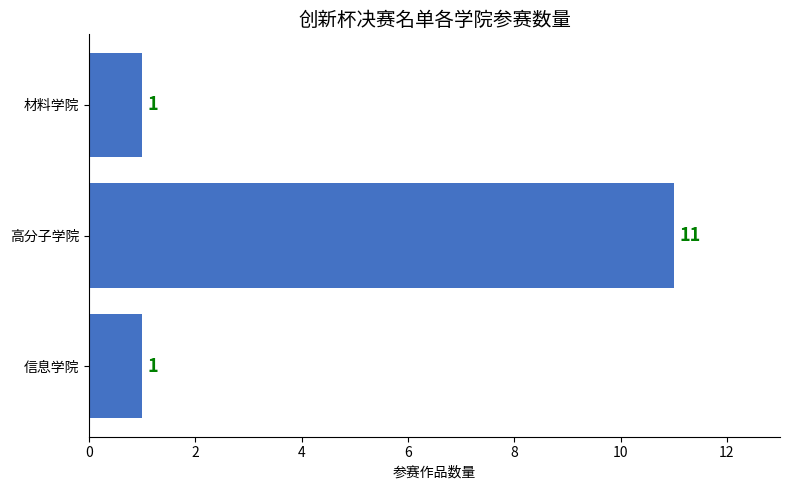

Are the bars grouped side by side (vs. stacked)?

No